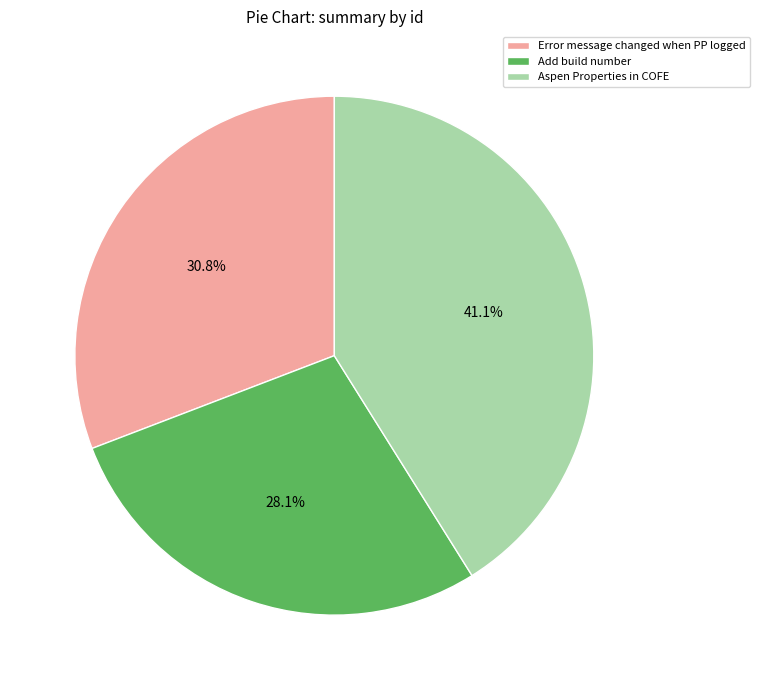

Approximately how many times larger is the value at Aspen Properties in COFE compared to Add build number?

1.5